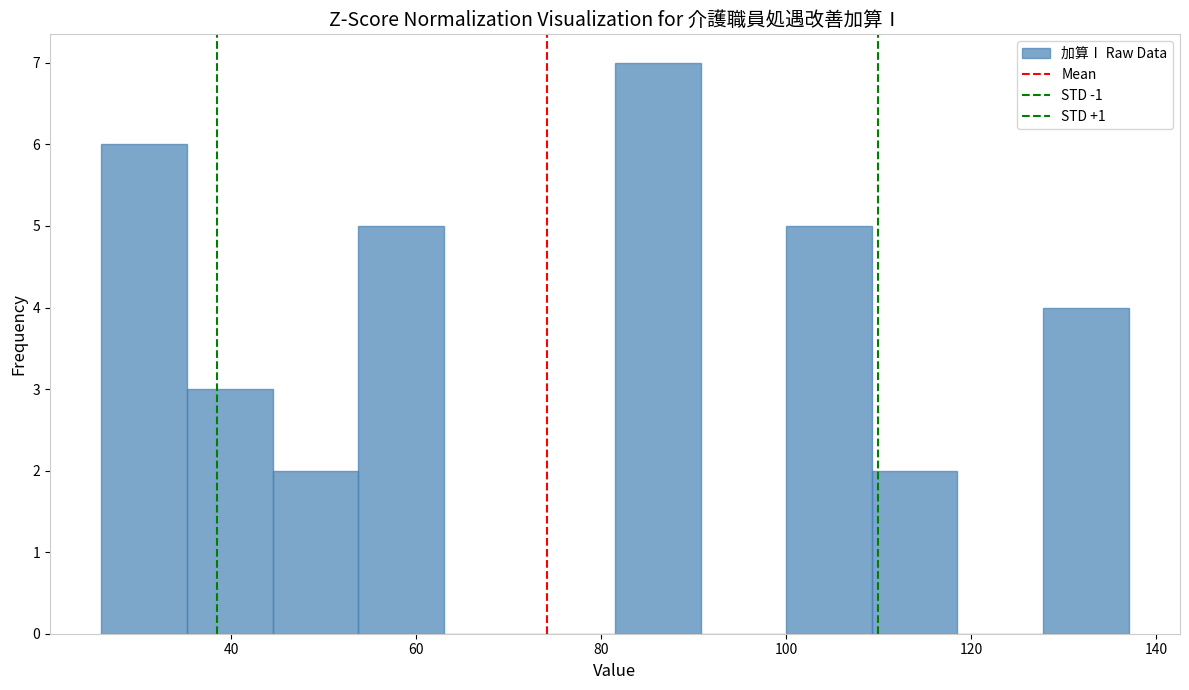

Which range on the x-axis has the tallest bar?

82 to 90